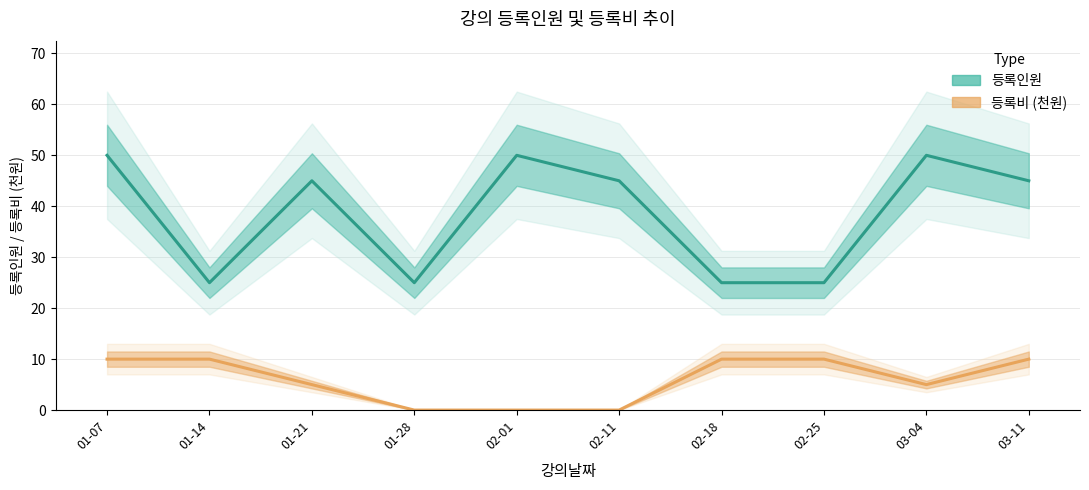

At which label does 등록인원 first exceed 45?

01-07